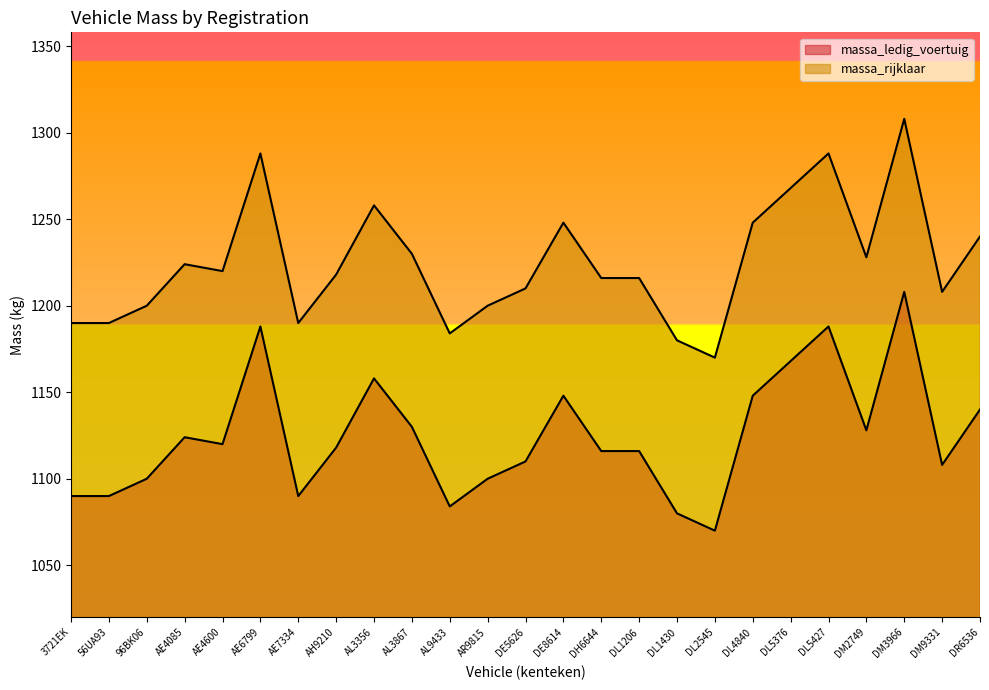

At which label does massa_ledig_voertuig reach its minimum?

DL2545